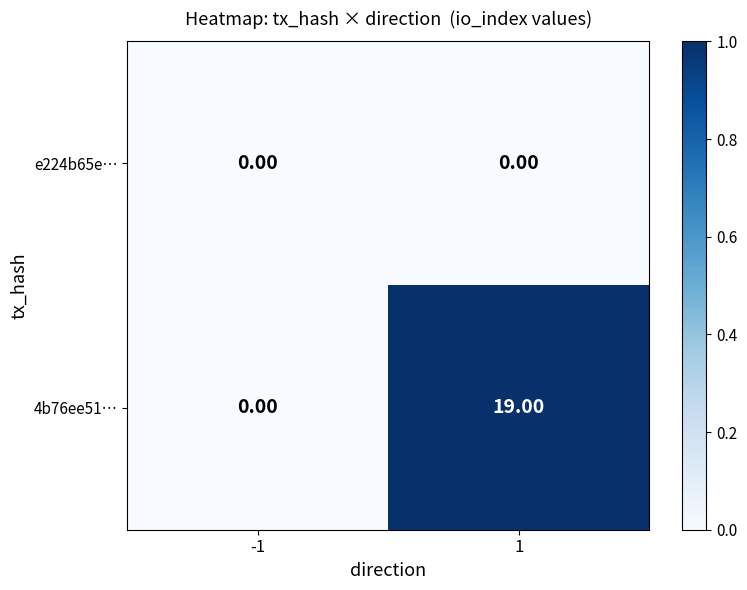

Count the number of data series in this chart.

2